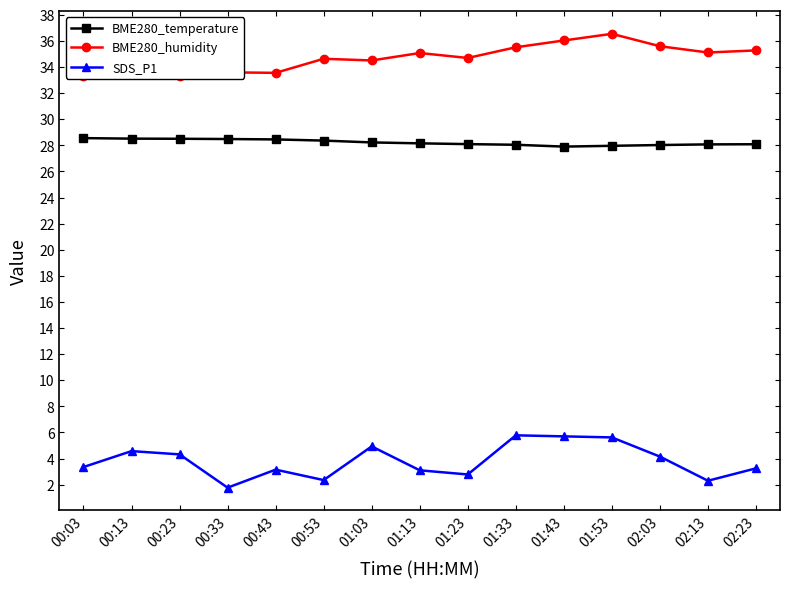

At how many categories does at least one series exceed 16?

15